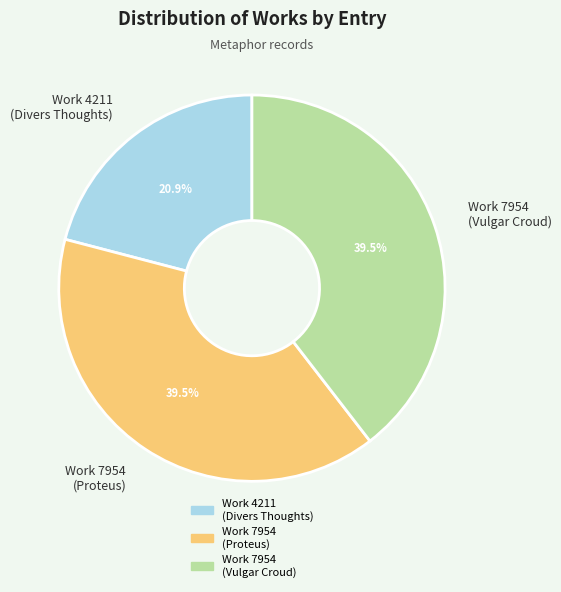

How many segments does this pie chart have?

3